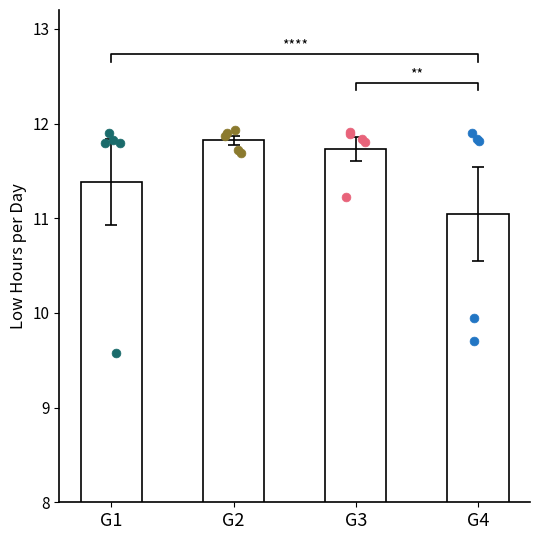

Is the value of G2 at 4 greater than the value of G1 at G3?

Yes